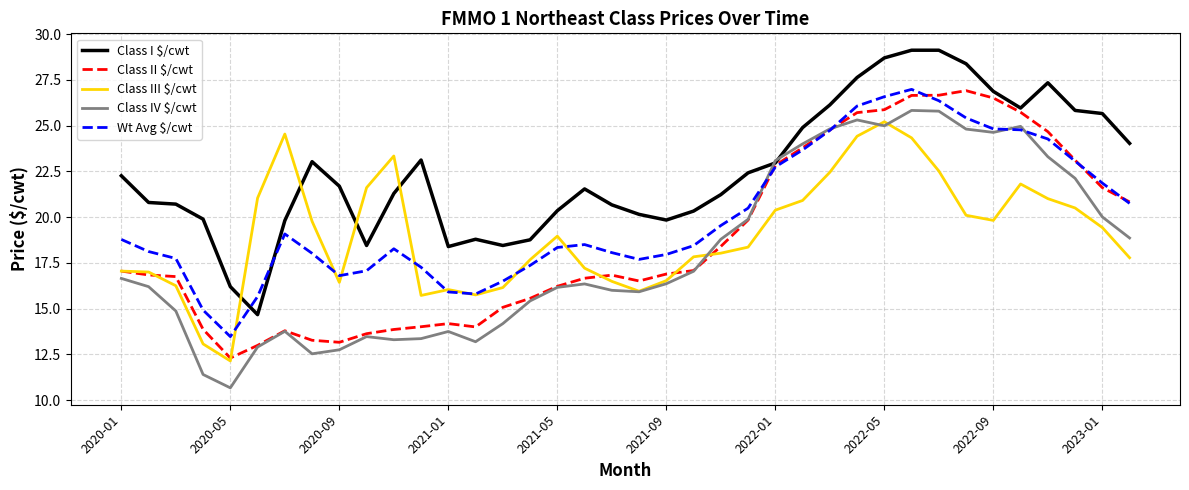

How many distinct data groups are displayed?

5